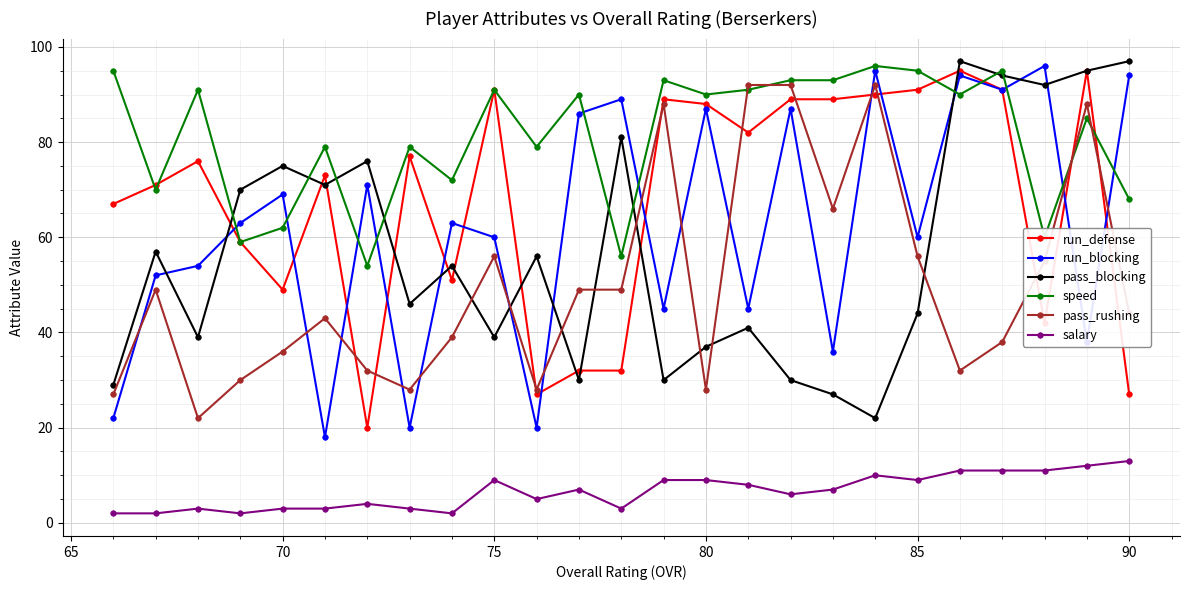

True or false: salary and pass_rushing intersect in this chart.

False